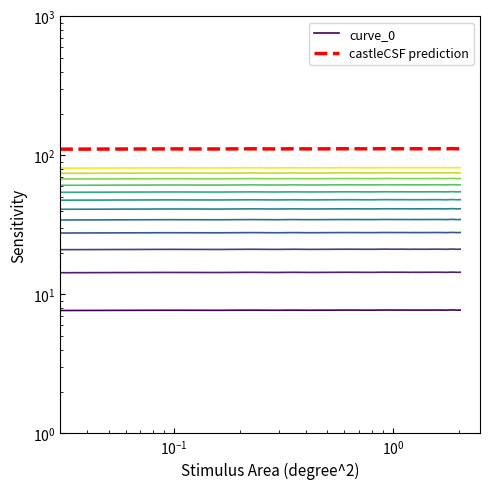

Does the chart have visible grid lines?

No